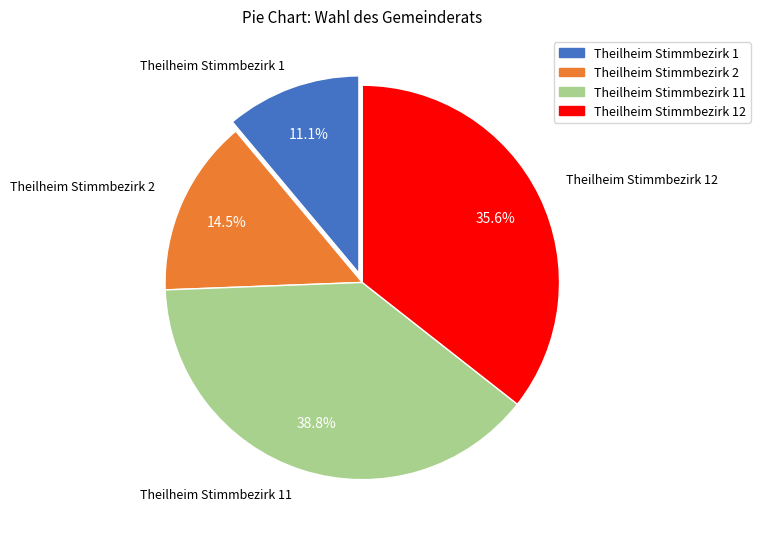

To the nearest percent, what percentage of the pie is Theilheim Stimmbezirk 1?

11%